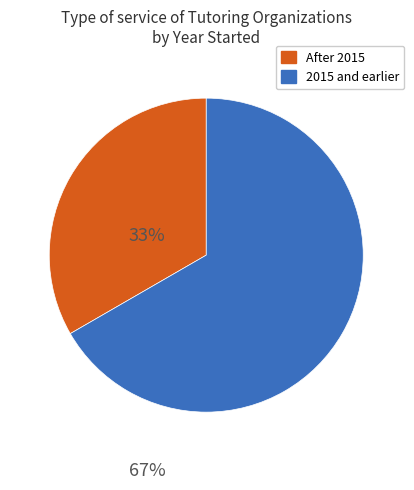

Count the number of slices in the pie.

2